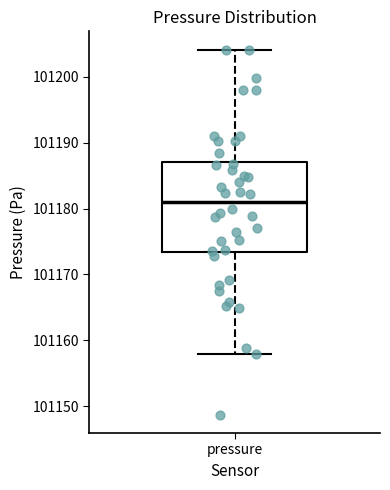

Transcribe this box plot: give where the median line is, the range the box spans, and where the two whiskers end, as read against the y-axis. The values are not printed on the chart, so give them approximately, as read against the axis.

median 101181, box 101173 to 101187, whiskers 101158 to 101204